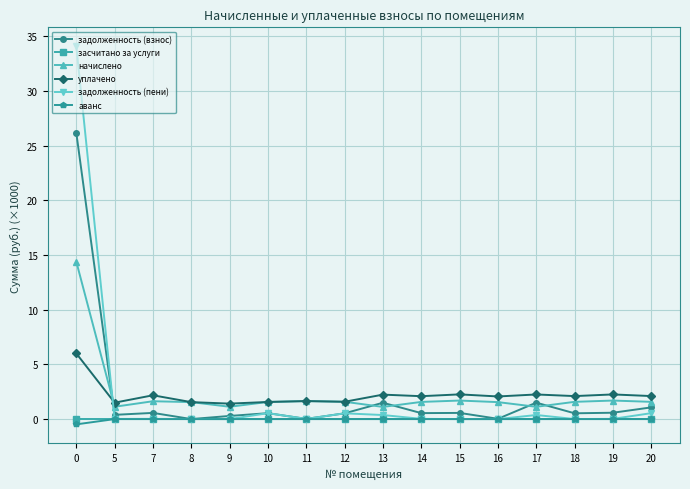

Is it true that начислено equals 1.6 at 8?

True